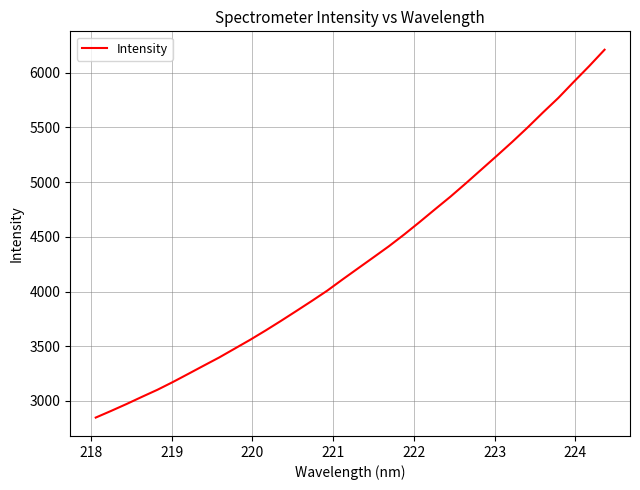

What is the difference between the maximum and minimum values?

3362.8